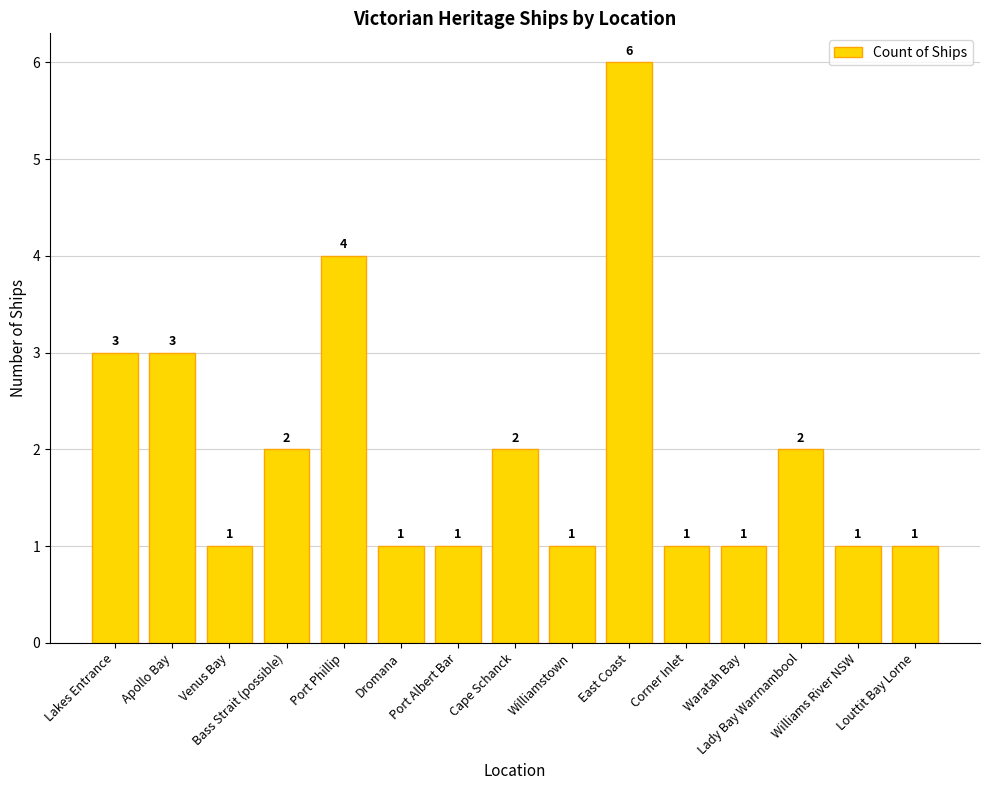

What is the label of the 13th bar from the left?

Lady Bay Warrnambool